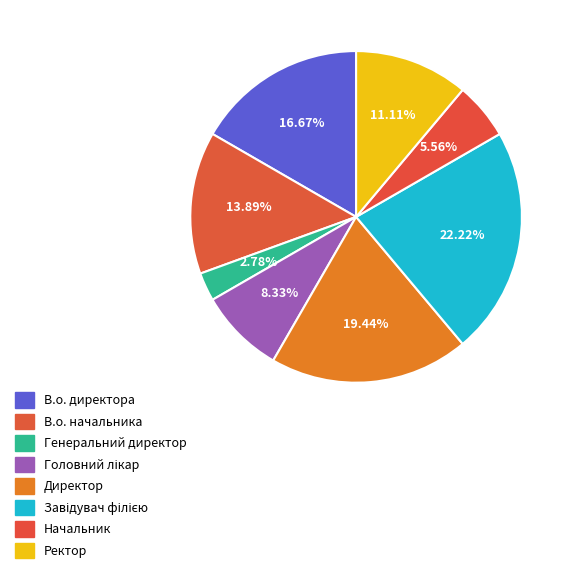

Count the number of slices in the pie.

8